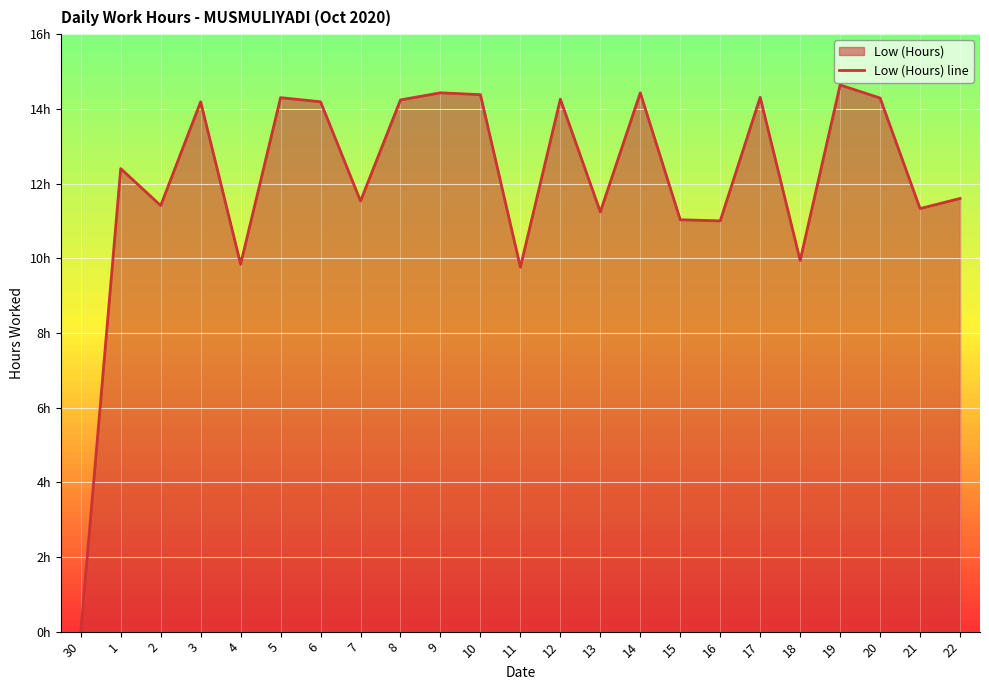

Where does the data first go above 12?

1